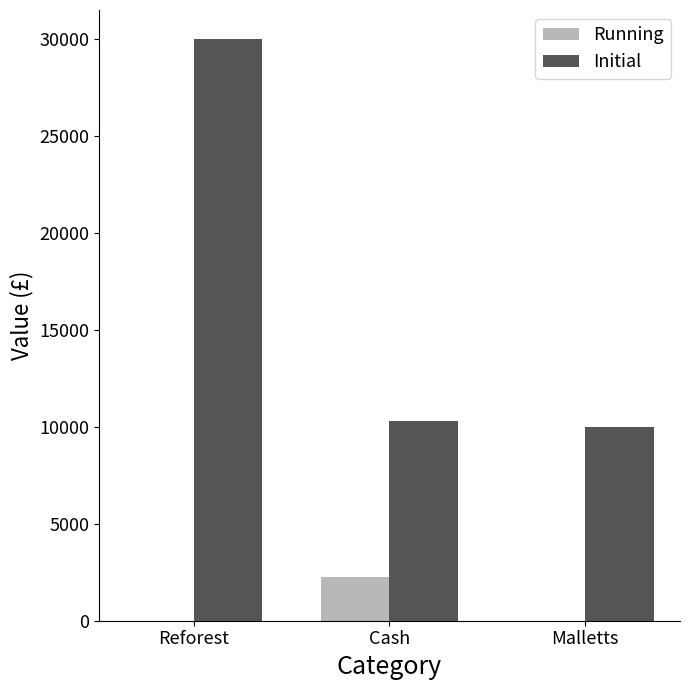

What is the average value of the Running series?

754.2